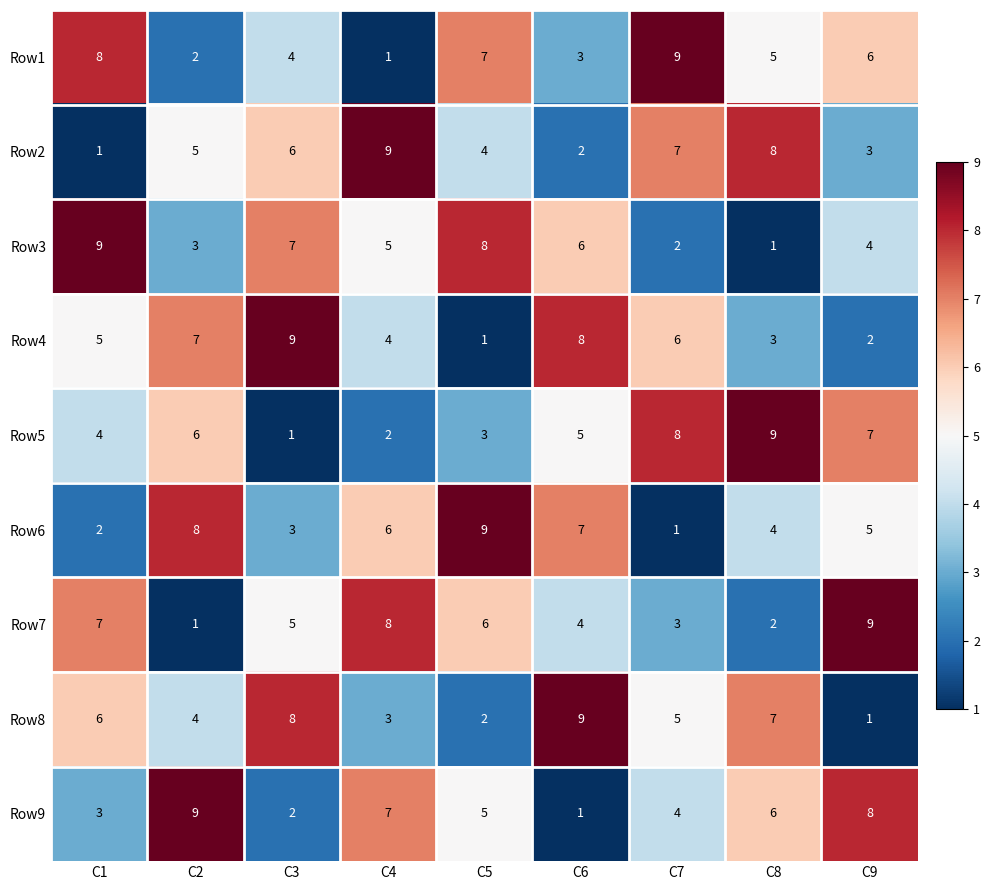

Between C3 and C8, which series saw the biggest shift?

Row5